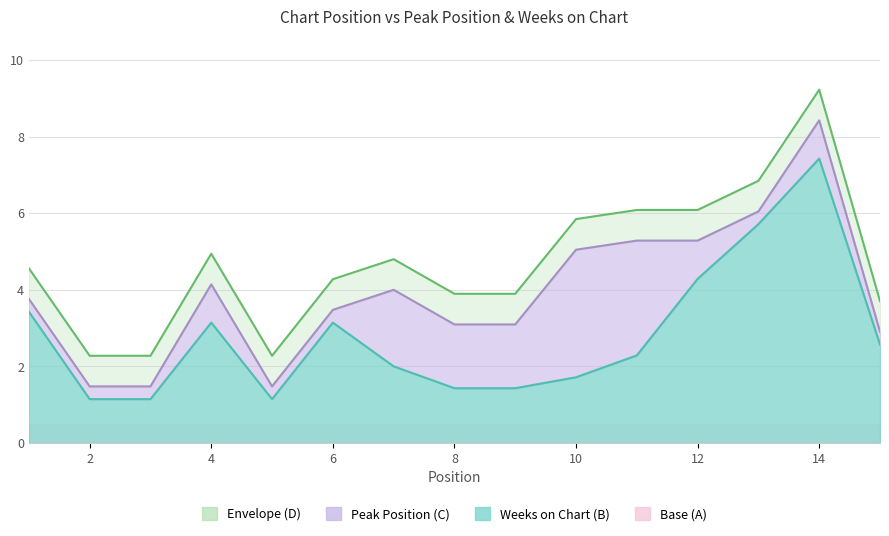

True or false: Envelope and Peak Position intersect in this chart.

False